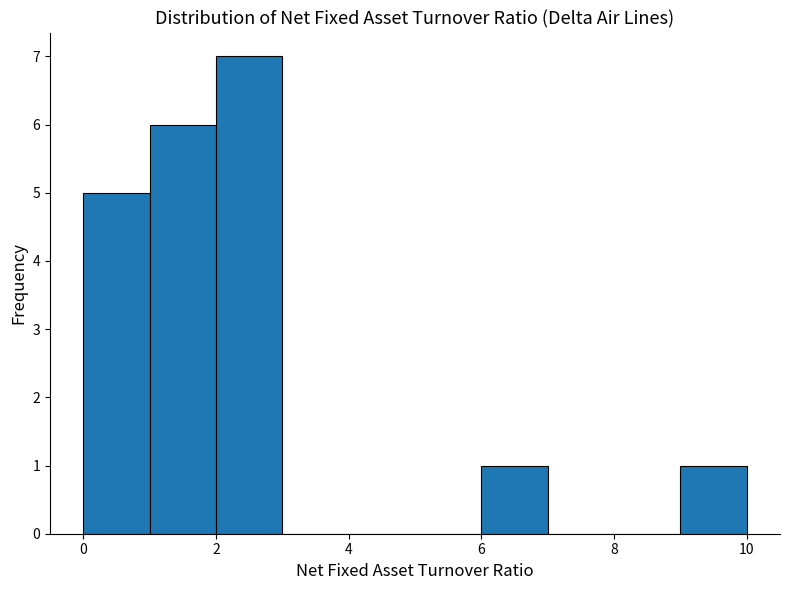

Reading left to right, transcribe this chart: for each bar, give the range it covers on the x-axis and its height. The values are not printed on the chart, so give them approximately, as read against the axis.

0 to 1: 5
1 to 2: 6
2 to 3: 7
3 to 4: 0
4 to 5: 0
5 to 6: 0
6 to 7: 1
7 to 8: 0
8 to 9: 0
9 to 10: 1